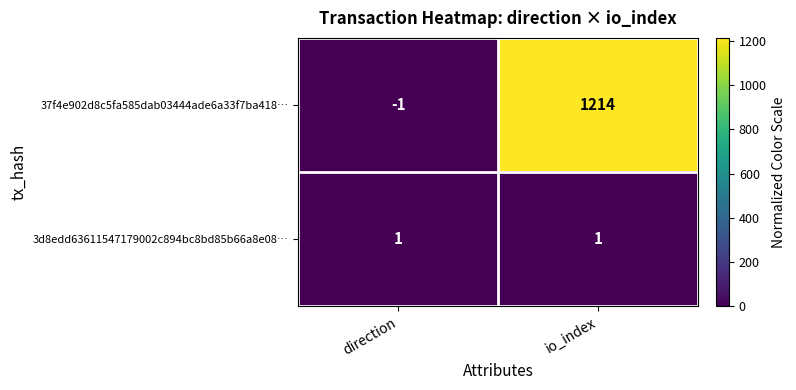

At io_index, list the series in order from smallest to largest.

3d8edd63611547179002c894bc8bd85b66a8e08…, 37f4e902d8c5fa585dab03444ade6a33f7ba418…